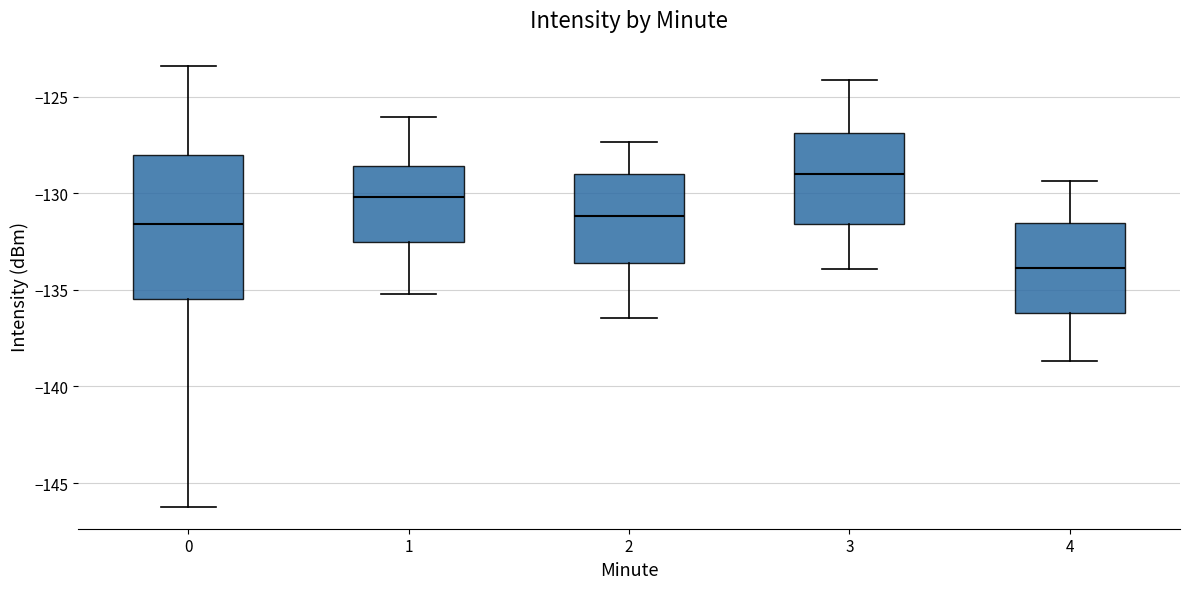

Reading left to right, transcribe this box plot: for each box, give where its median line is, the range the box spans, and where its two whiskers end, as read against the y-axis. The values are not printed on the chart, so give them approximately, as read against the axis.

0: median -131.5, box -135.5 to -128.0, whiskers -146.0 to -123.5
1: median -130.0, box -132.5 to -128.5, whiskers -135.0 to -126.0
2: median -131.0, box -133.5 to -129.0, whiskers -136.5 to -127.5
3: median -129.0, box -131.5 to -127.0, whiskers -134.0 to -124.0
4: median -134.0, box -136.0 to -131.5, whiskers -138.5 to -129.5